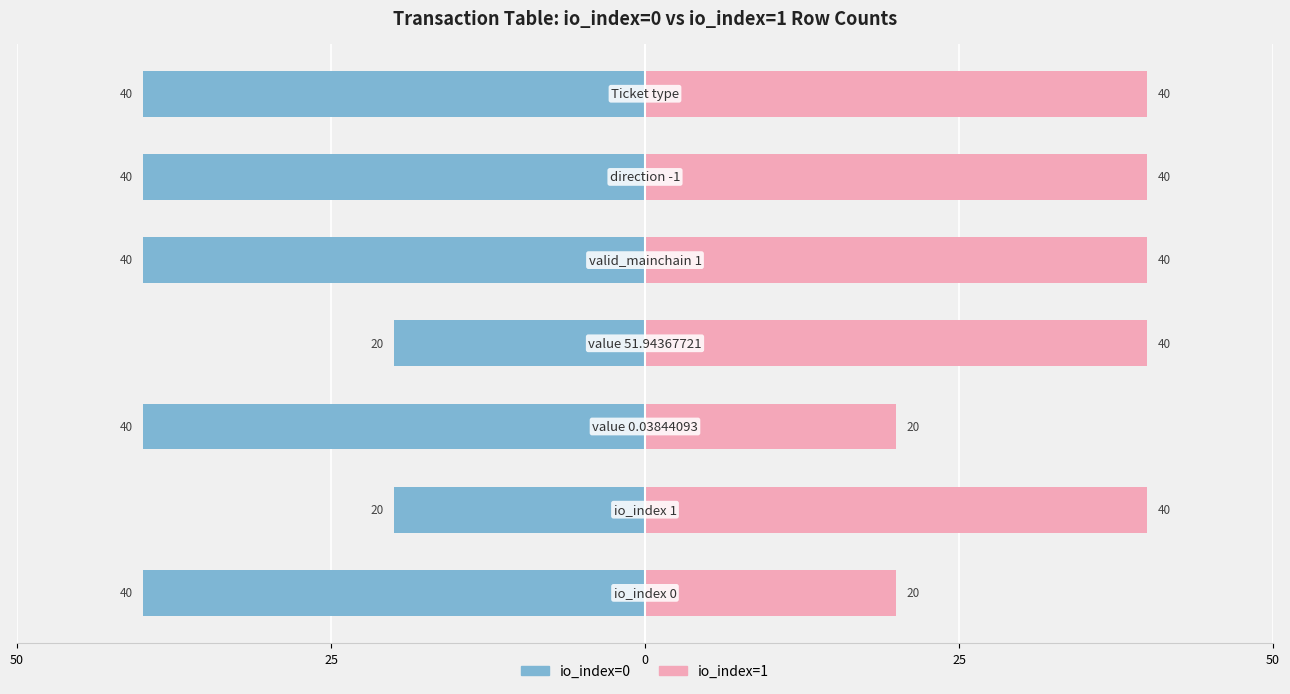

Reading right to left, extract all data points from this chart.

io_index=0: -40	-40	-40	-20	-40	-20	-40
io_index=1: 40	40	40	40	20	40	20